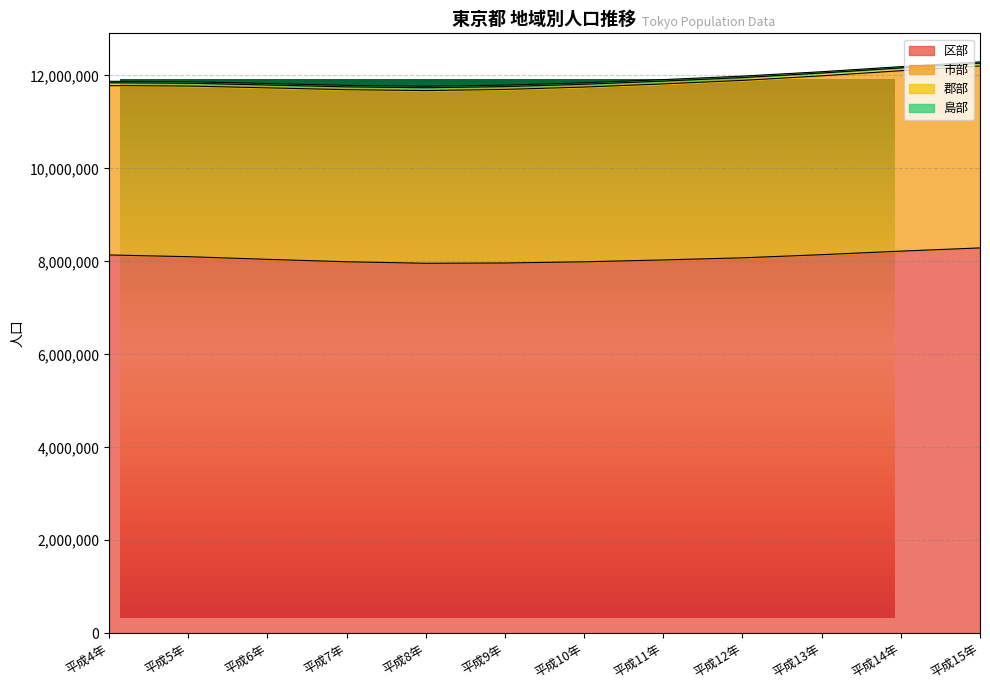

Which label corresponds to the largest value in the chart?

平成15年